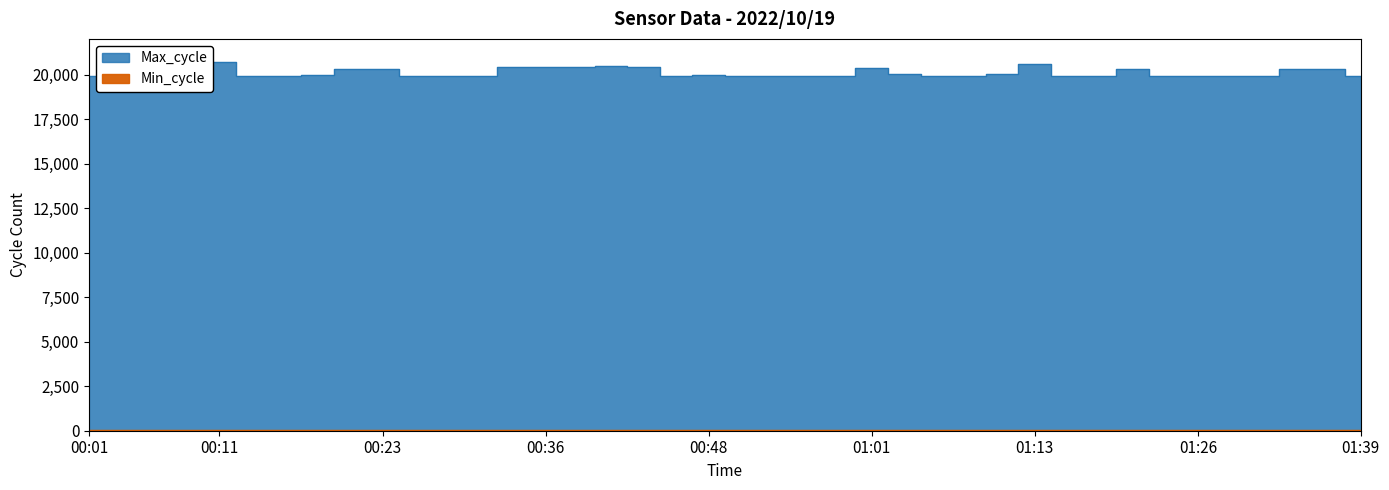

What value does the data have at 00:08, to the nearest 100?

20400